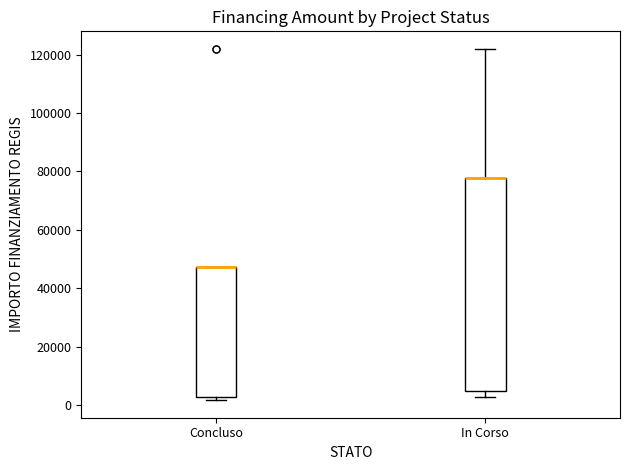

Where is the upper edge of the box for Concluso on the y-axis? The values are not printed on the chart, so give them approximately, as read against the axis.

48000